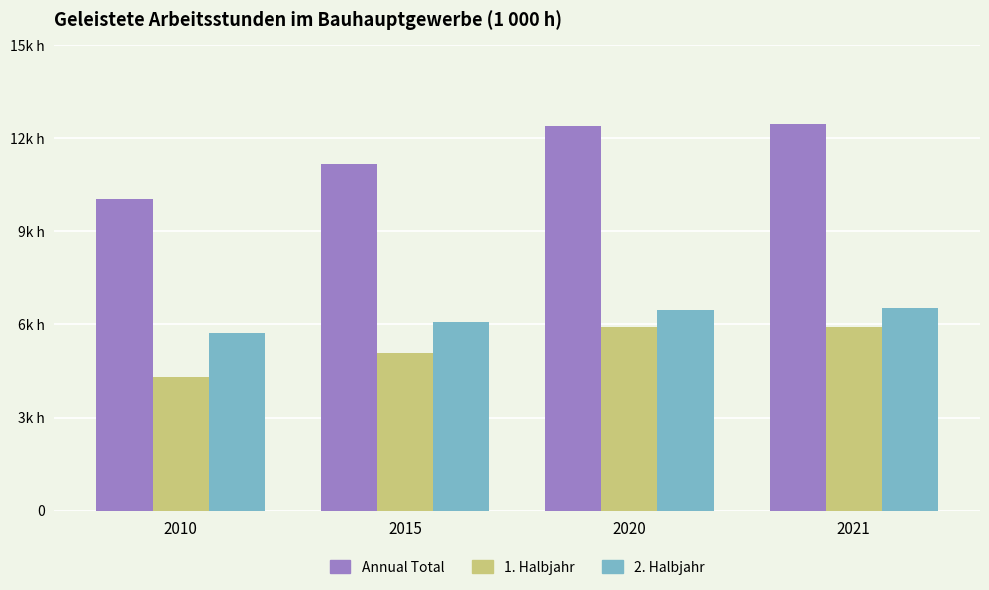

What is the average value of the 1. Halbjahr series?

5302